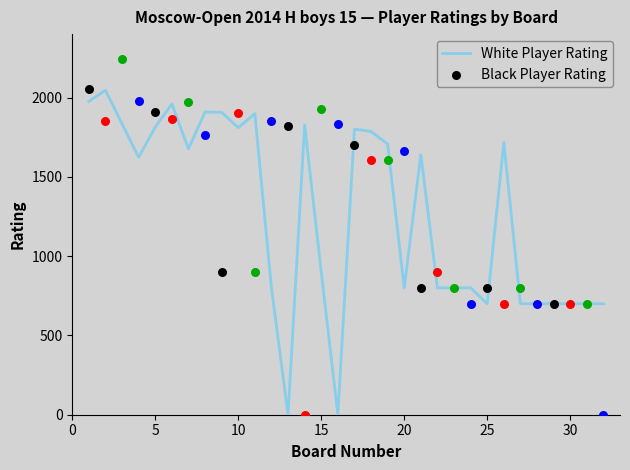

What is the highest value of the White Player Rating series?

2046